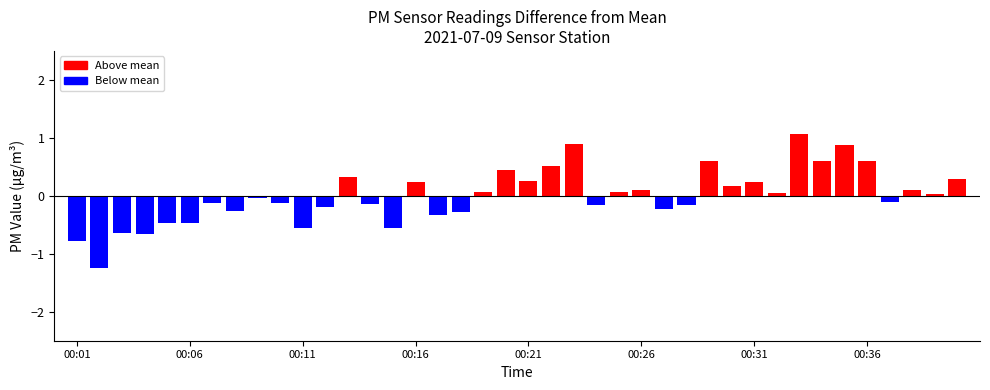

What is the value of the 21st bar from the left?

0.3